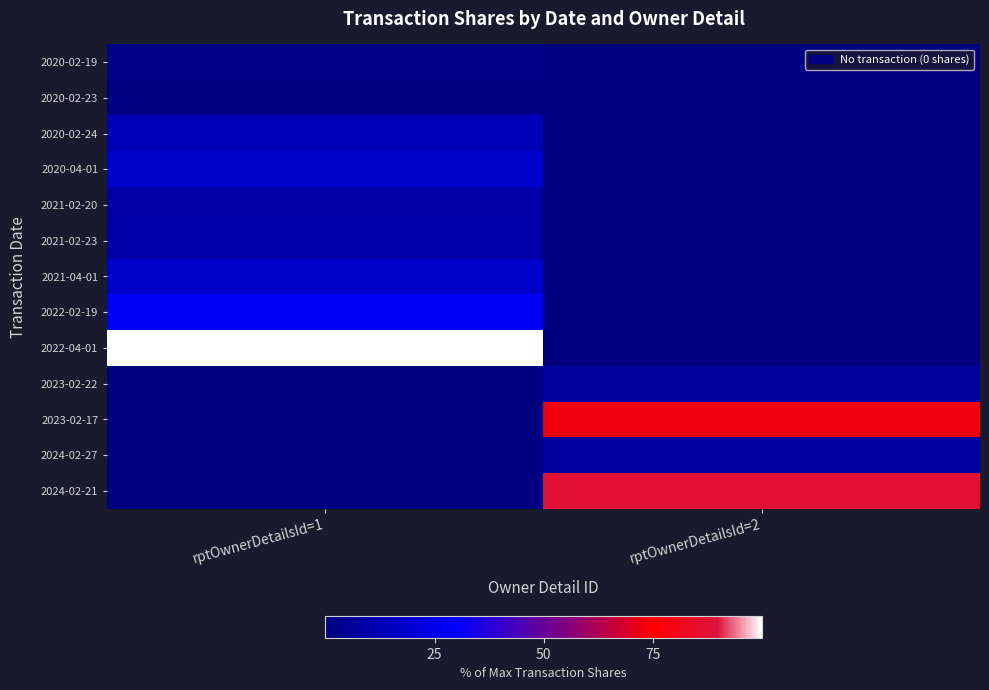

At which category is the sum across all series the highest?

rptOwnerDetailsId=1